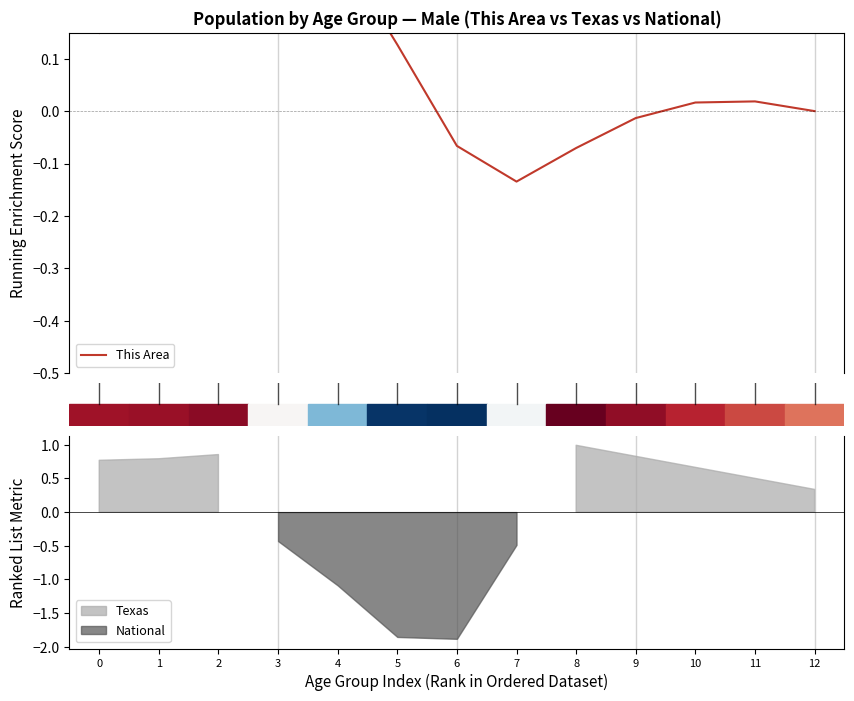

At which category does the chart reach its peak across all series?

2